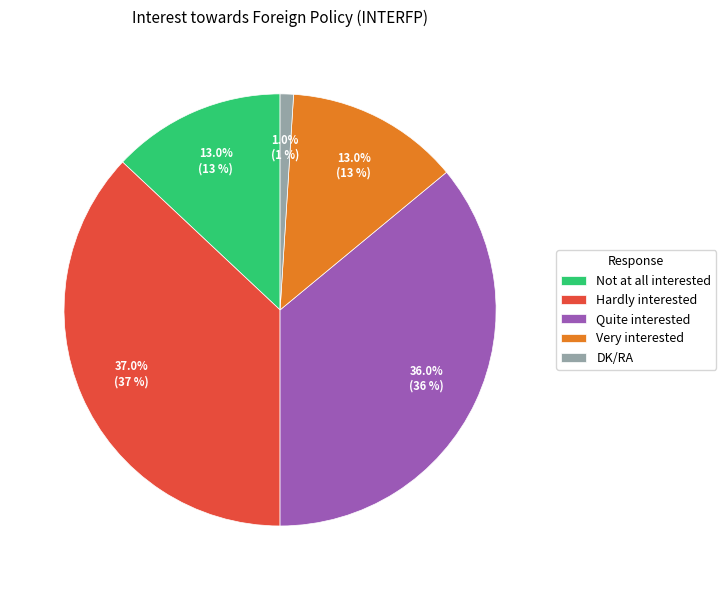

What percentage do Not at all interested and Quite interested together represent?

49.0%